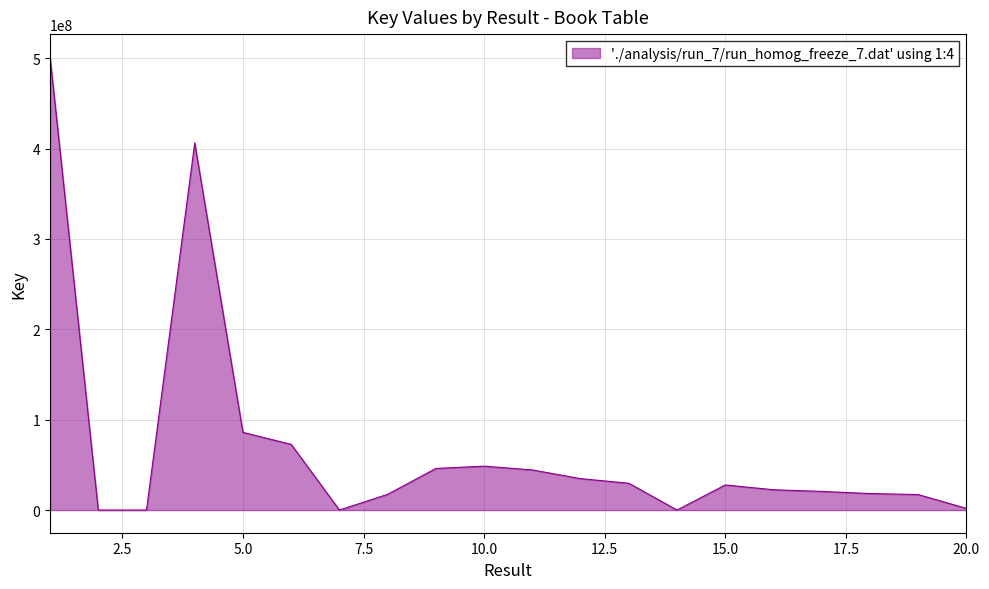

What is the smallest value displayed?

136